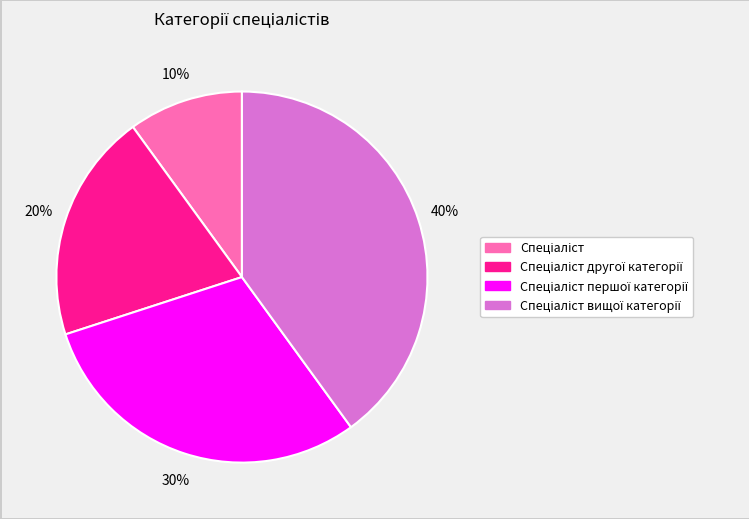

To the nearest percent, what is the average slice percentage?

25%